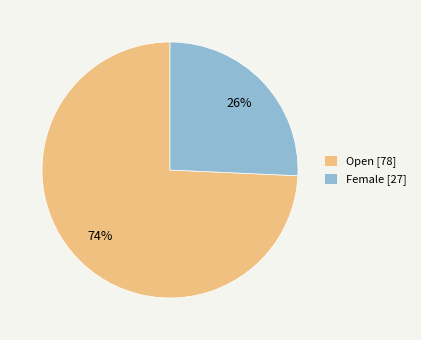

What is the smallest slice in the pie chart?

Female